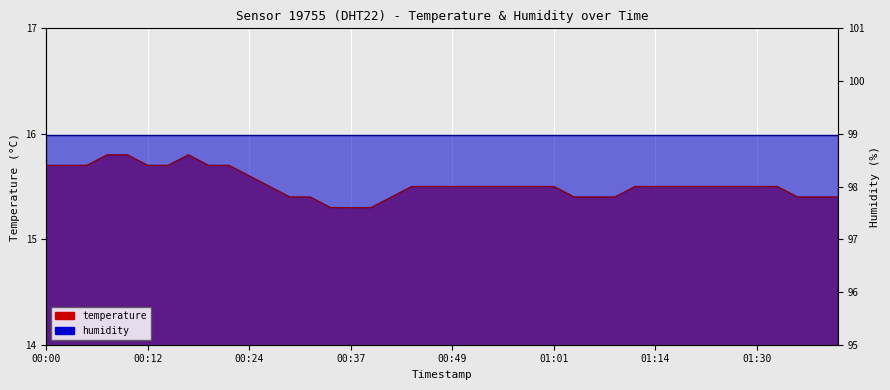

What is the change in value from 00:19 to 00:32?

-0.3